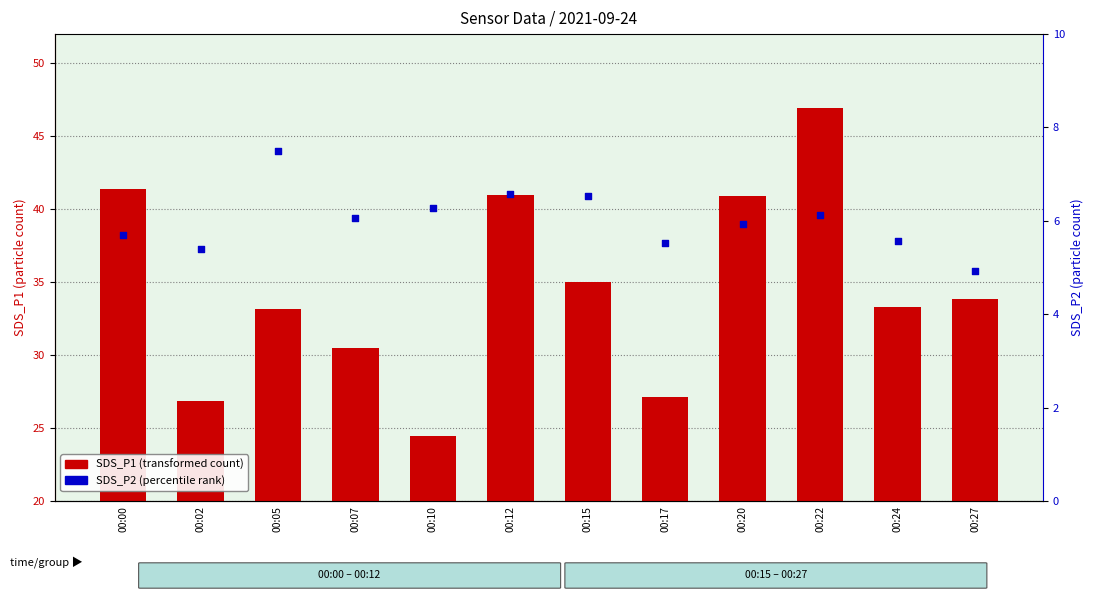

At how many categories does at least one series exceed 37?

4